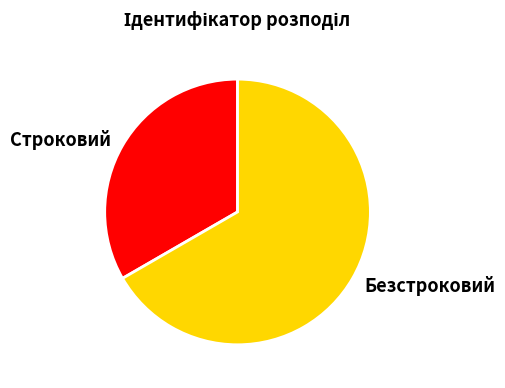

Which slice is the smallest?

Строковий